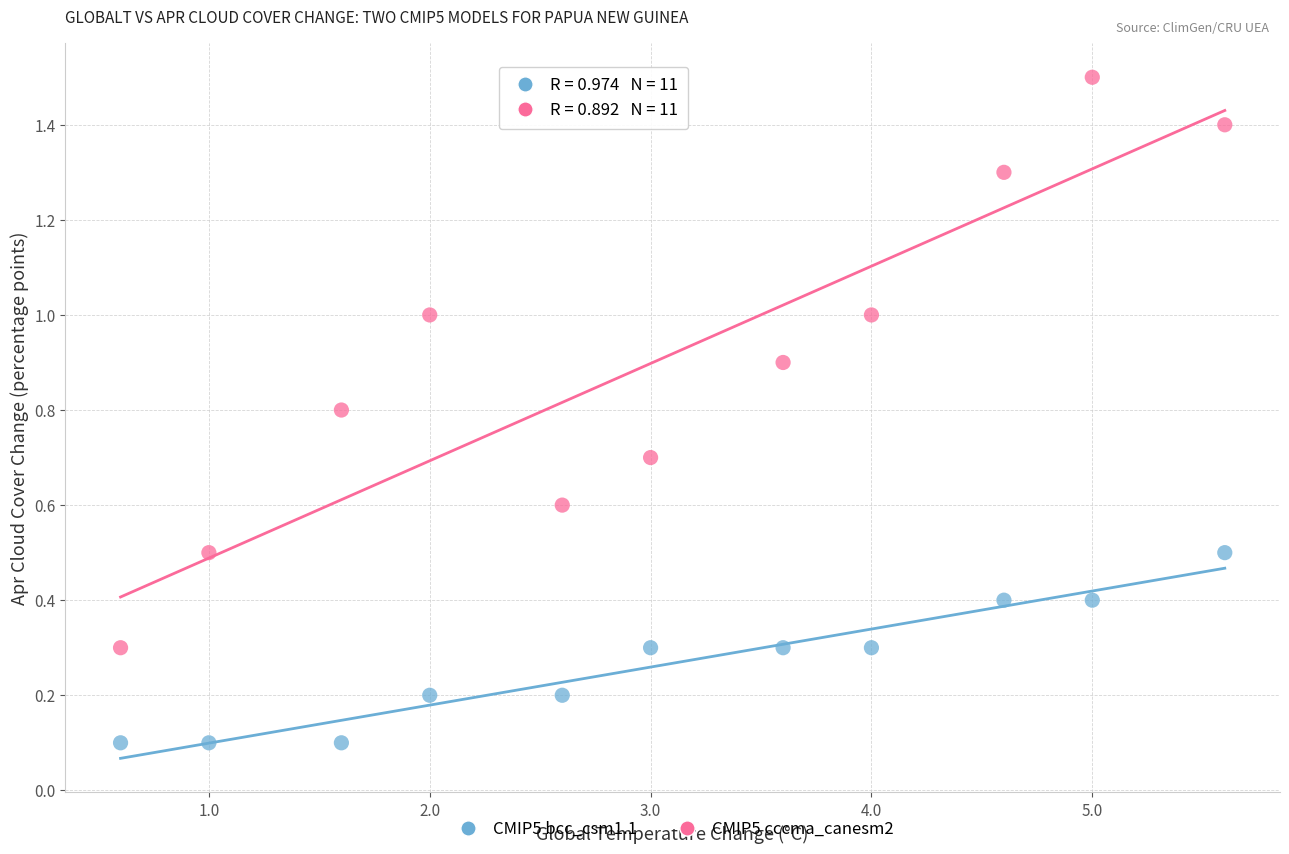

Across all data points, what is the range of X values (max minus min)?

5.0